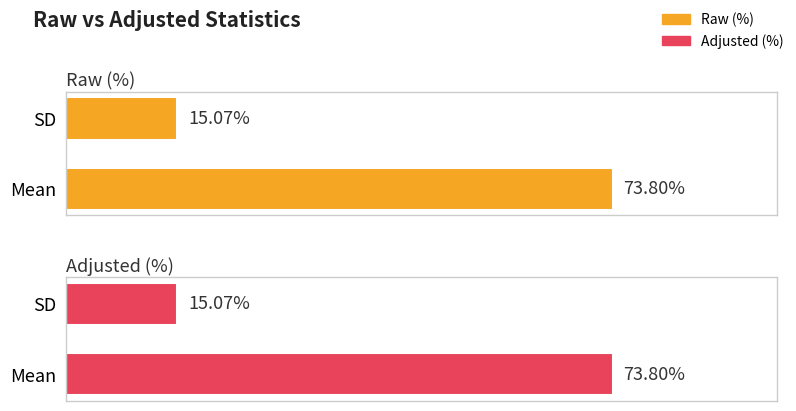

Is it true that Raw (%) equals 73.8 at Mean?

True